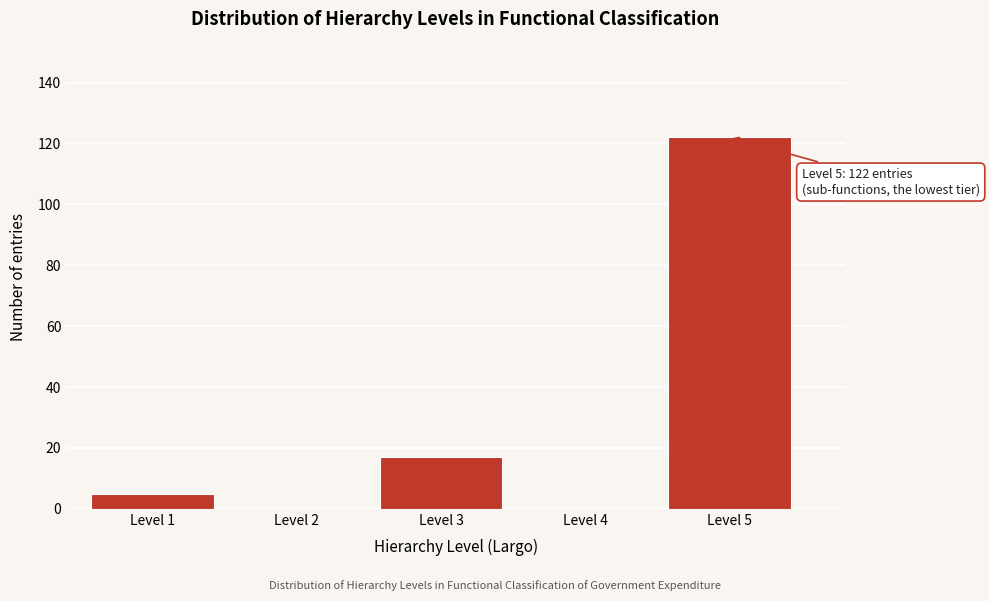

Reading right to left, list all the values displayed in this chart.

Level 5=122	Level 4=0	Level 3=17	Level 2=0	Level 1=5